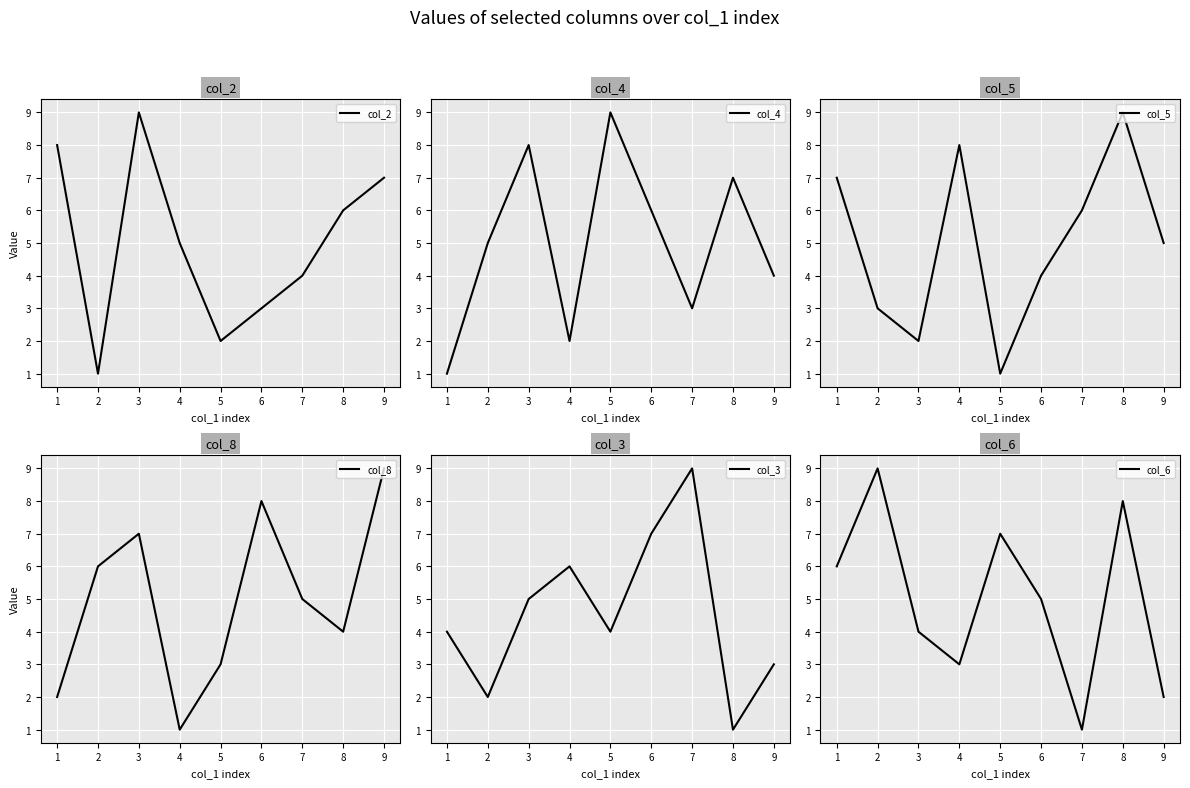

What is the sum of the col_3 values at 2 and 3?

7